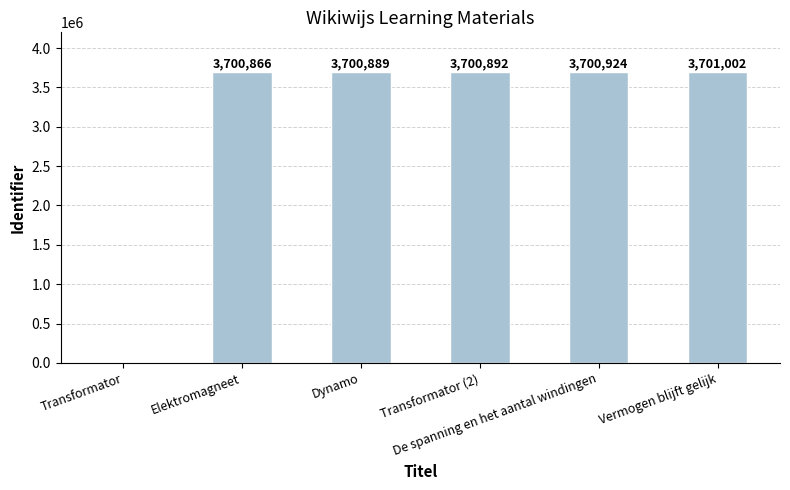

At which label is the value closest to 1850501?

Elektromagneet